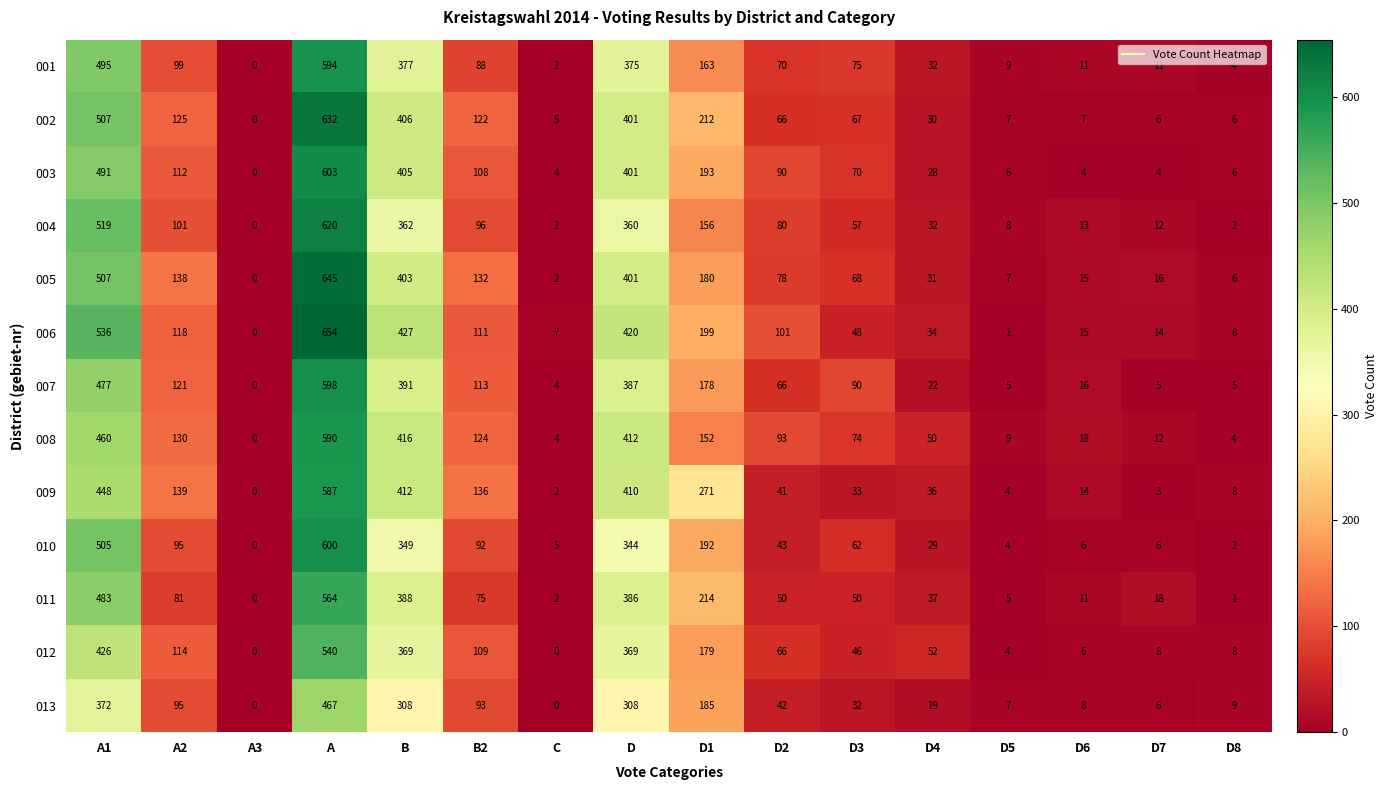

What is the difference between the second highest and second lowest values in the 002 series?

502